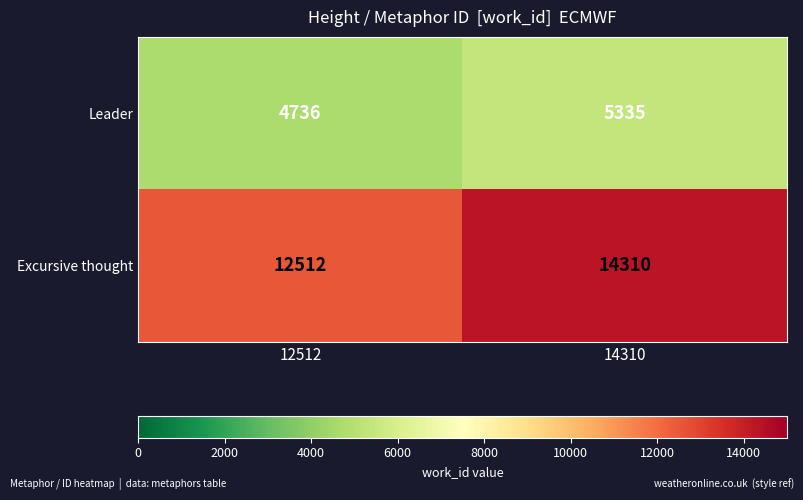

Rank the series at 14310 from highest to lowest value.

Excursive thought, Leader